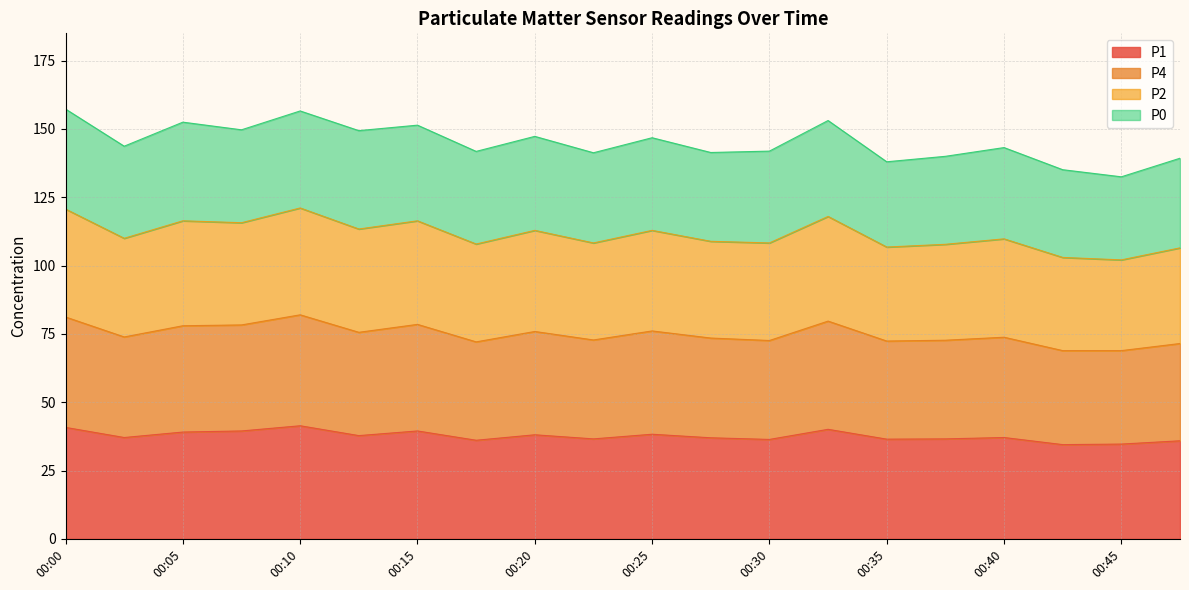

What is the value of the P1 point at the 13th from the left?

36.4